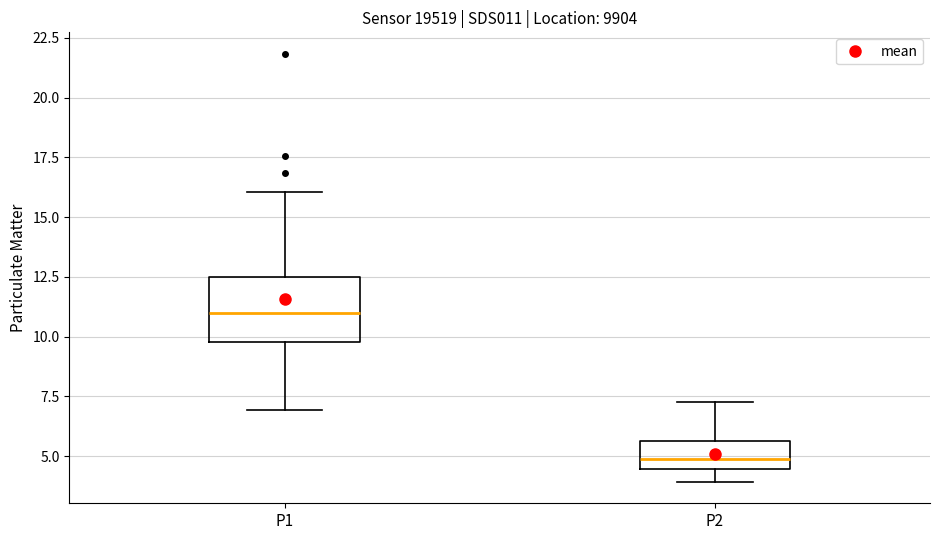

Reading left to right, read every box against the y-axis: the position of its median line, the range the box covers, and the ends of its whiskers. The values are not printed on the chart, so give them approximately, as read against the axis.

P1: median 11.0, box 10.0 to 12.5, whiskers 7.0 to 16.0
P2: median 5.0, box 4.5 to 5.5, whiskers 4.0 to 7.5